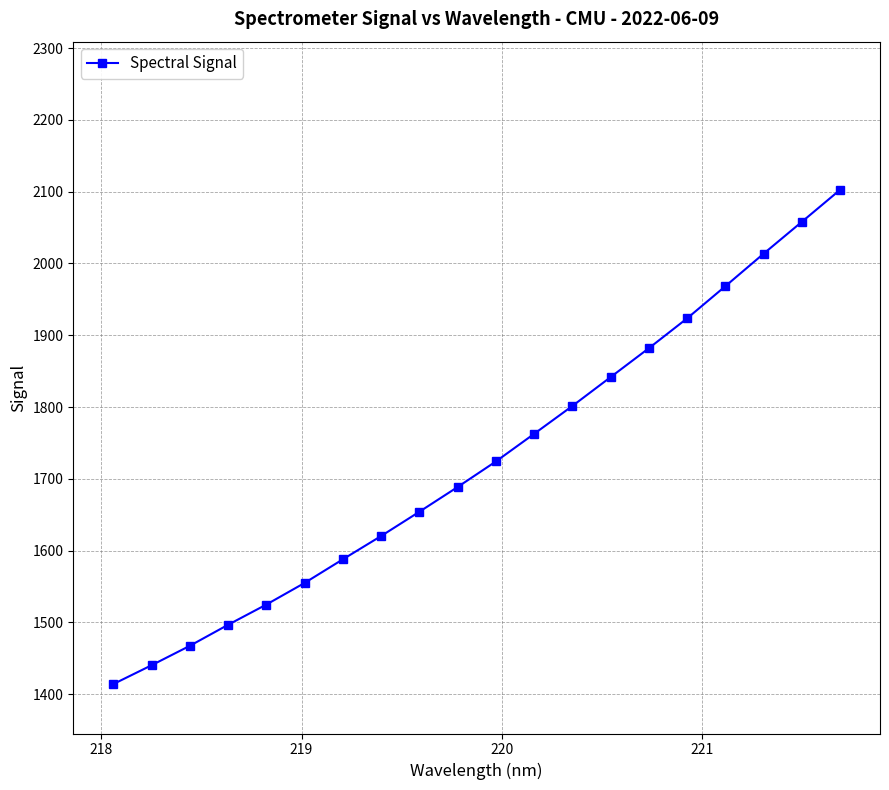

Reading right to left, what are all the values shown in this chart?

2102.5	2057.9	2013.5	1968.3	1923.5	1881.9	1841.7	1801.5	1762.7	1724.2	1688.6	1654.1	1620.3	1587.9	1555.0	1524.8	1496.7	1467.4	1440.3	1414.0